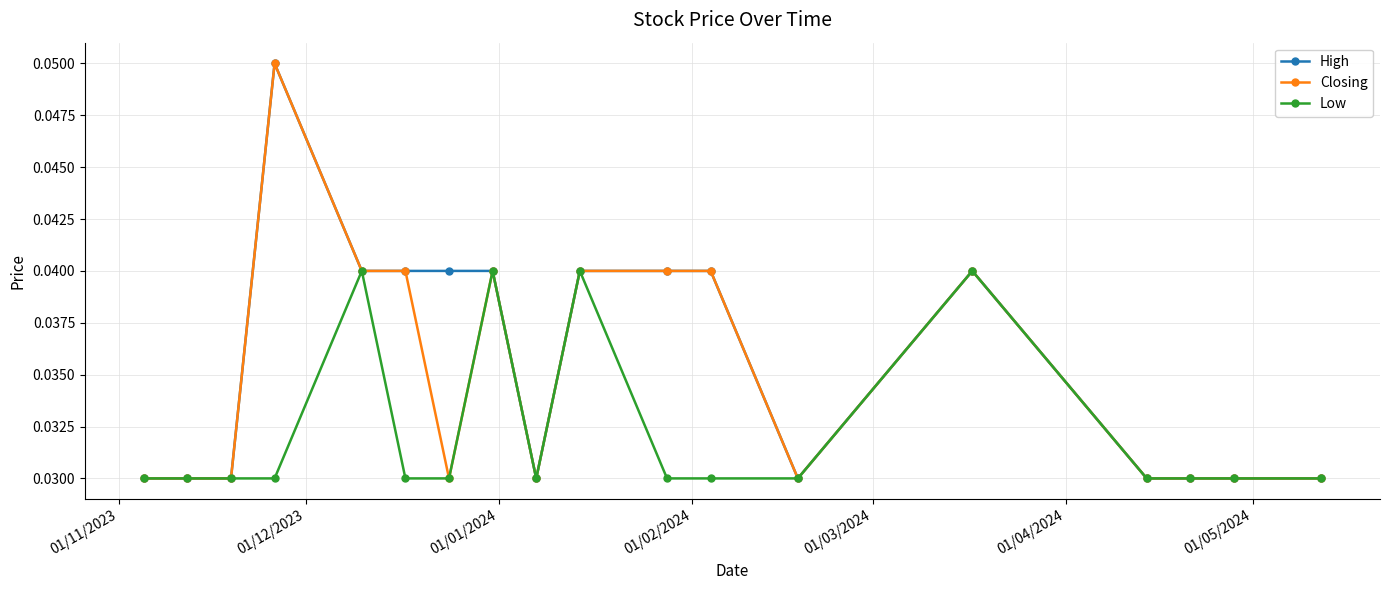

How many High values are between 0 and 1?

18